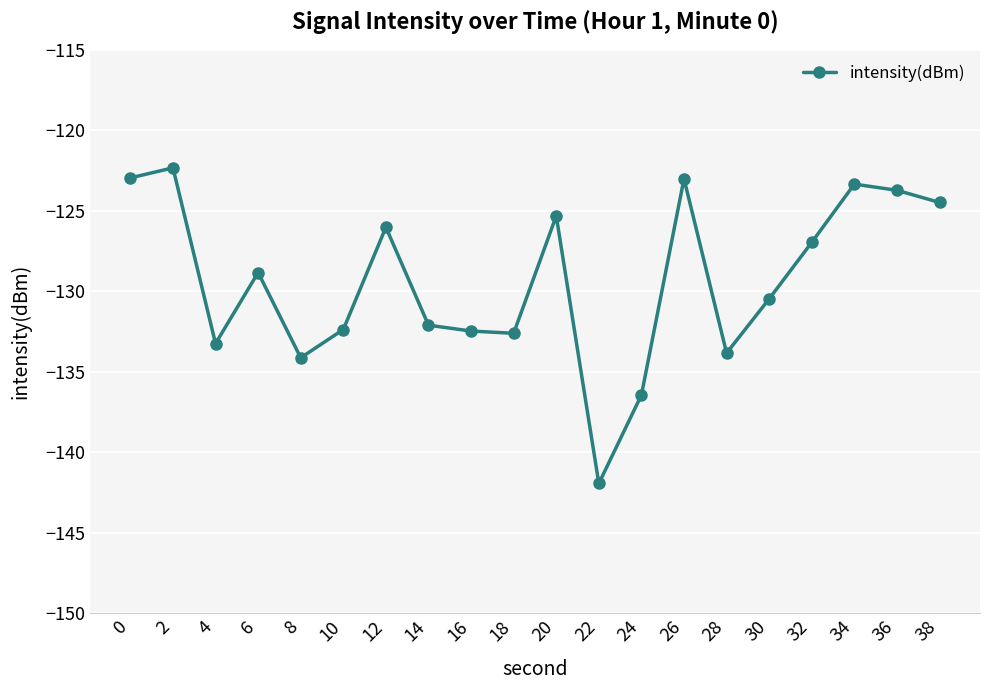

Does the chart display data point markers on the line(s)?

Yes